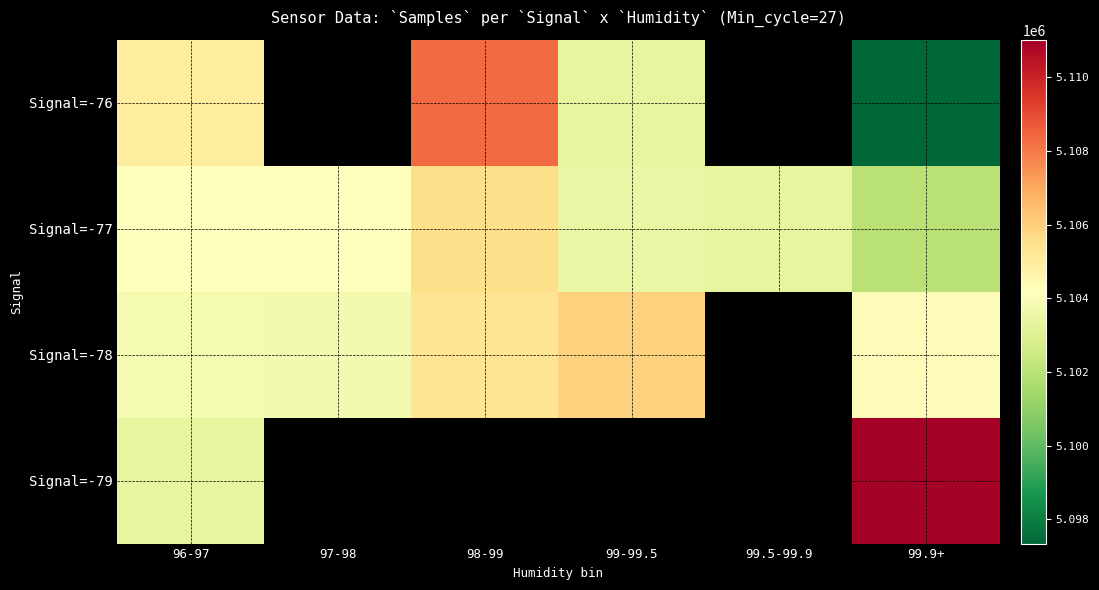

Which series has the widest spread of values?

Signal=-76